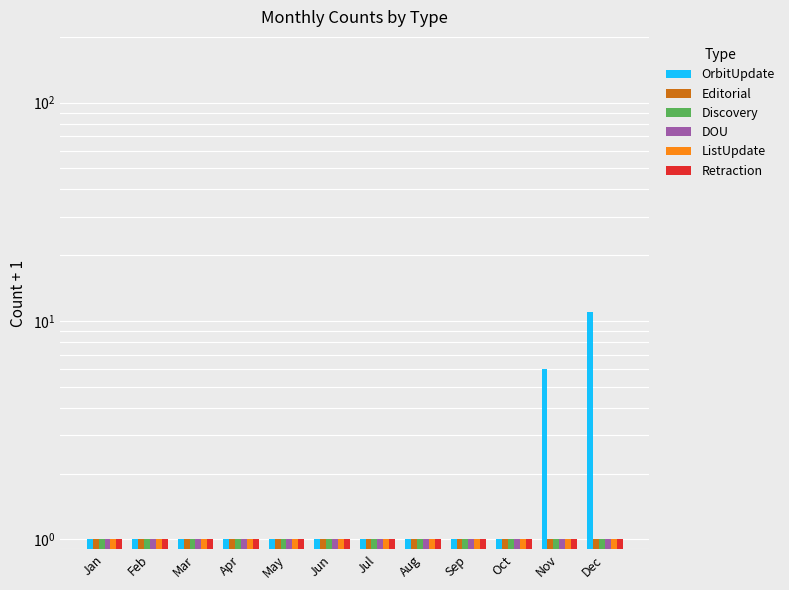

Which series has the widest spread of values?

OrbitUpdate